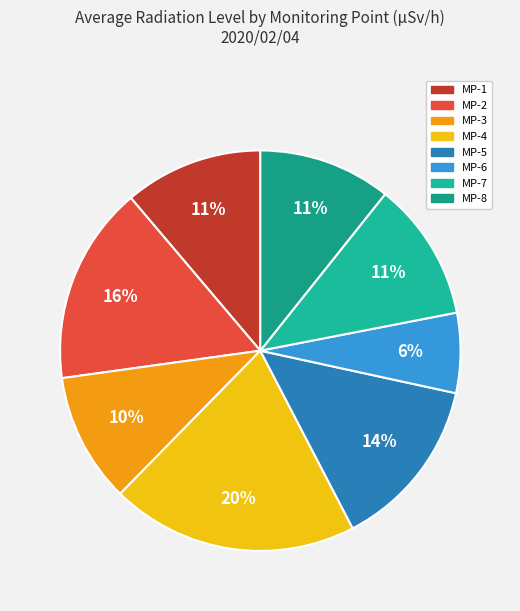

What percentage is the MP-1 slice, to the nearest percent?

11%